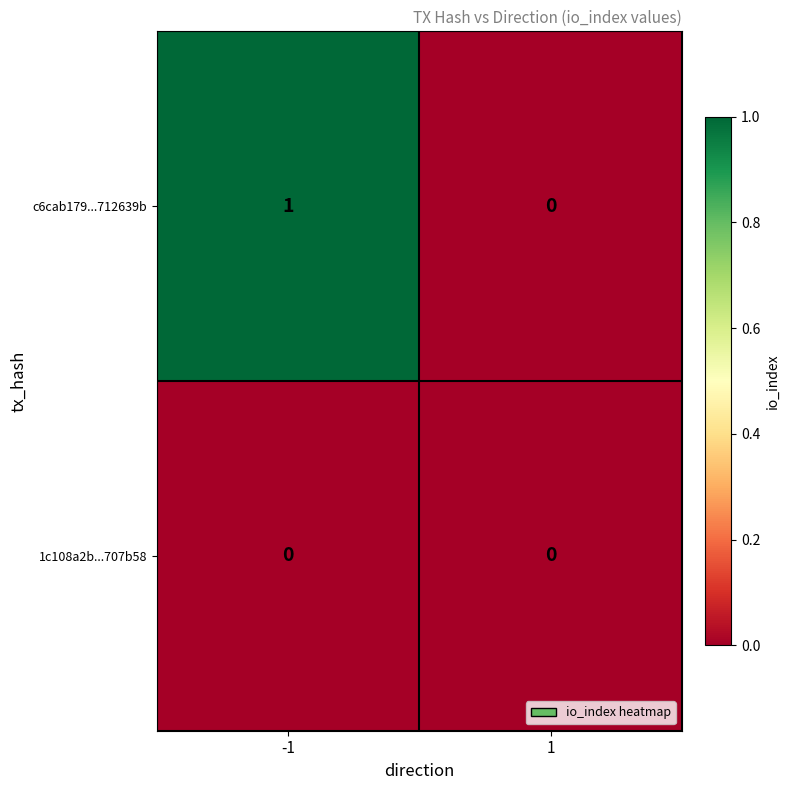

Rank the series by their maximum value, from highest to lowest.

c6cab179...712639b, 1c108a2b...707b58